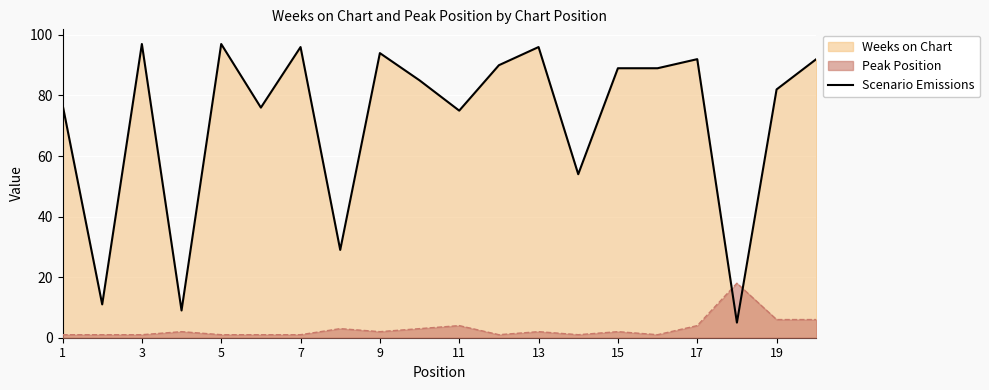

How many points are higher than both their immediate neighbors (excluding endpoints)?

6